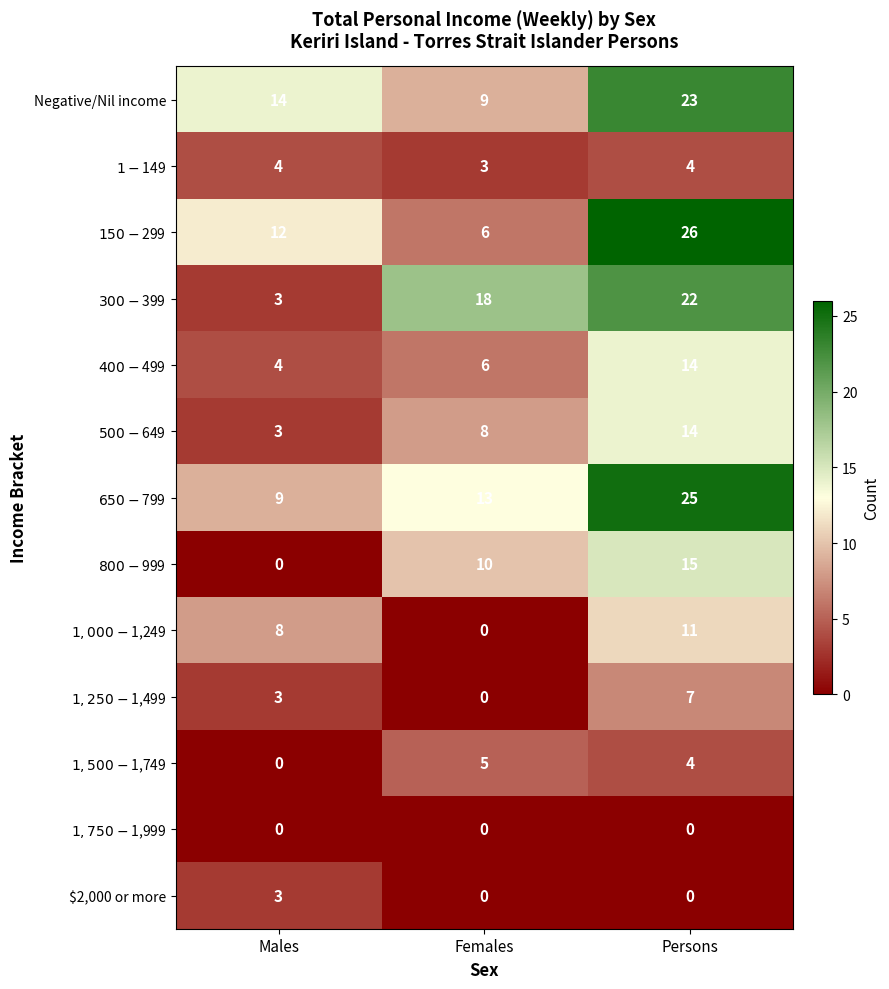

What is the total value across all series at Females?

78